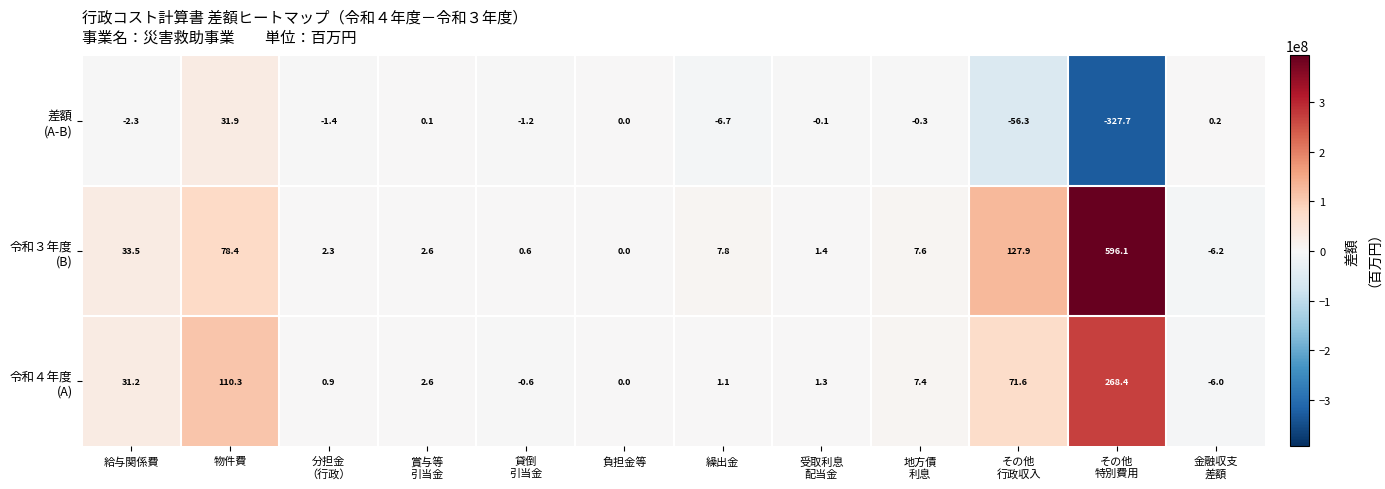

What is the total value across all series at 給与関係費?

62.4